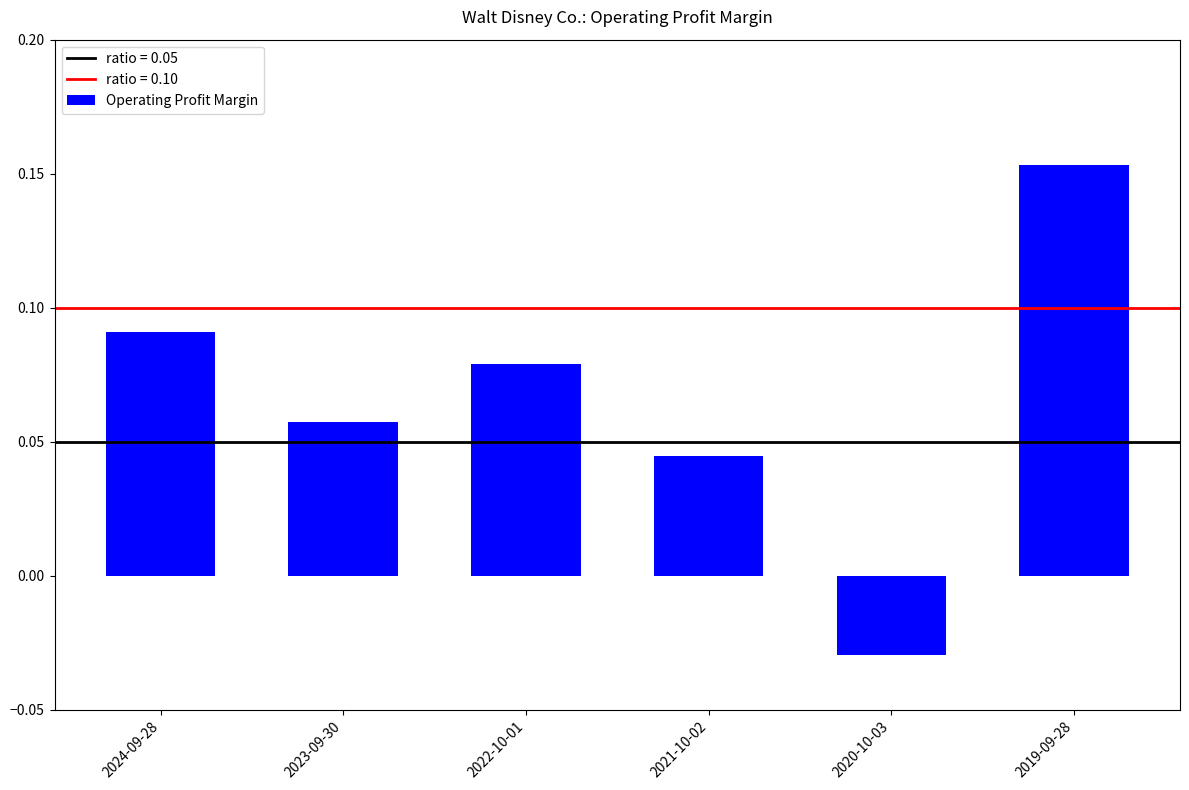

What is the label of the 4th bar from the right?

2022-10-01